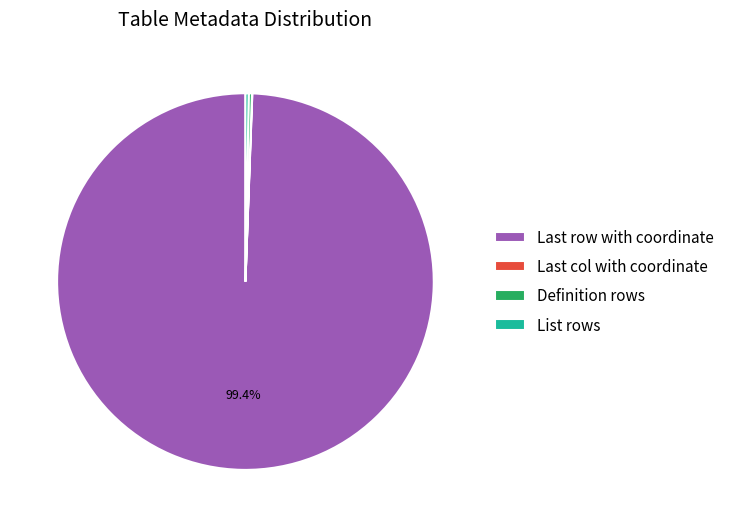

Which category accounts for the majority?

Last row with coordinate